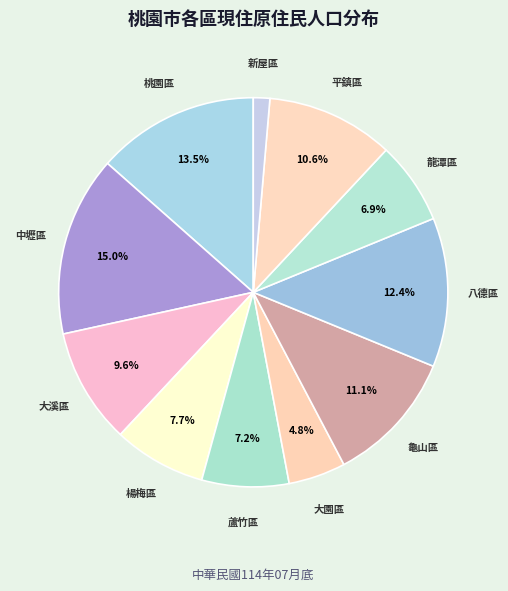

Which category has the biggest portion of the pie?

中壢區